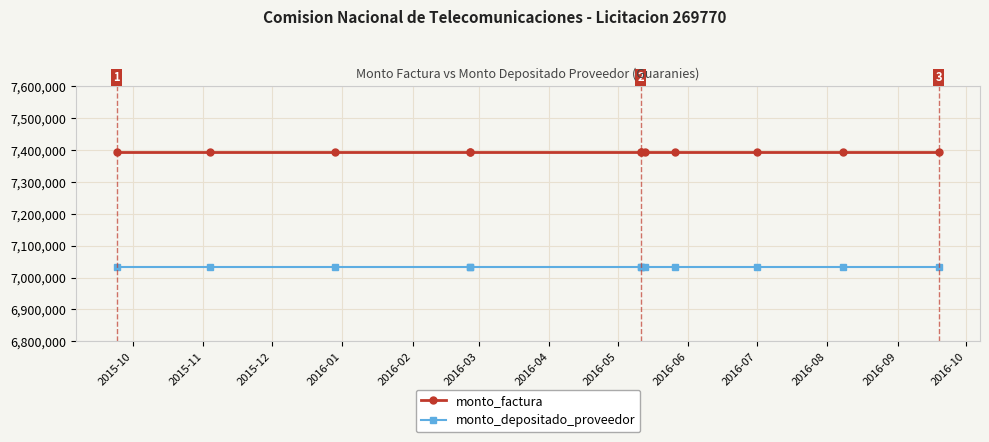

What is the value of the monto_factura point at the 6th from the left?

7395000